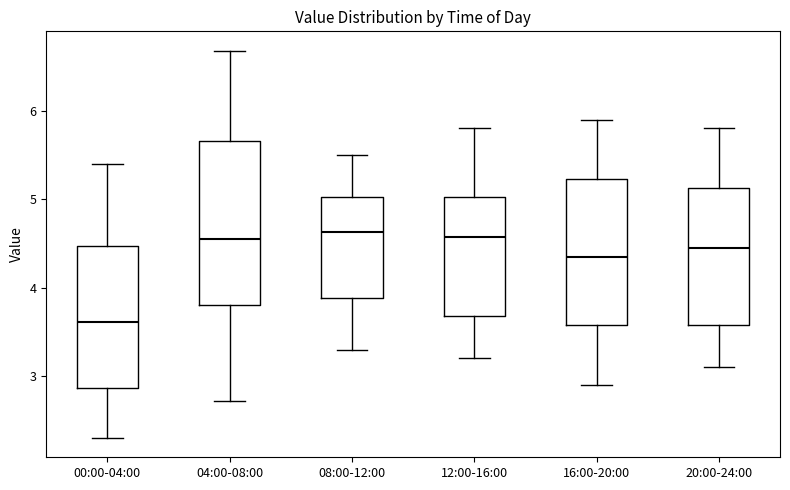

Which box's median line is the lowest?

00:00-04:00